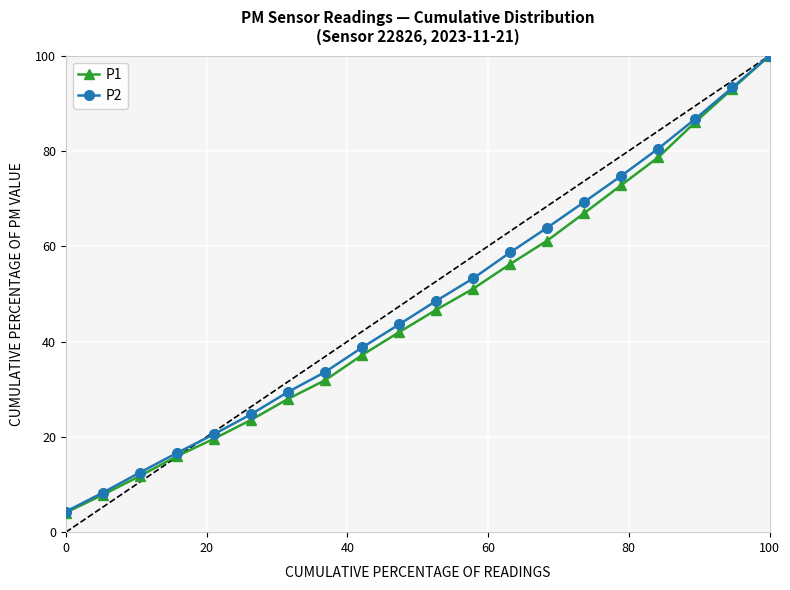

True or false: P1 has more than 2 interior local peaks.

False